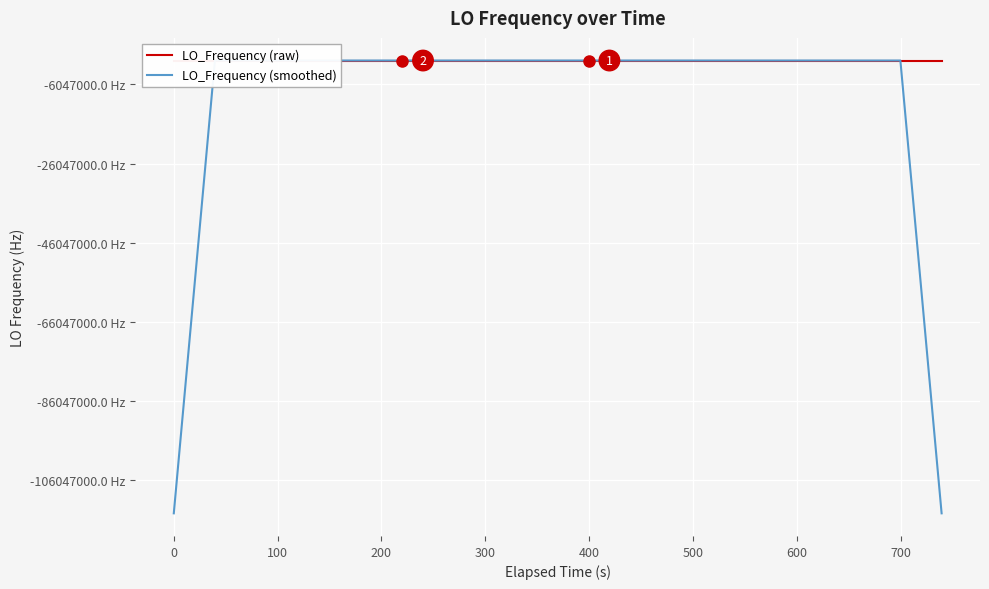

What are all the series names shown in the legend?

LO_Frequency (raw), LO_Frequency (smoothed)